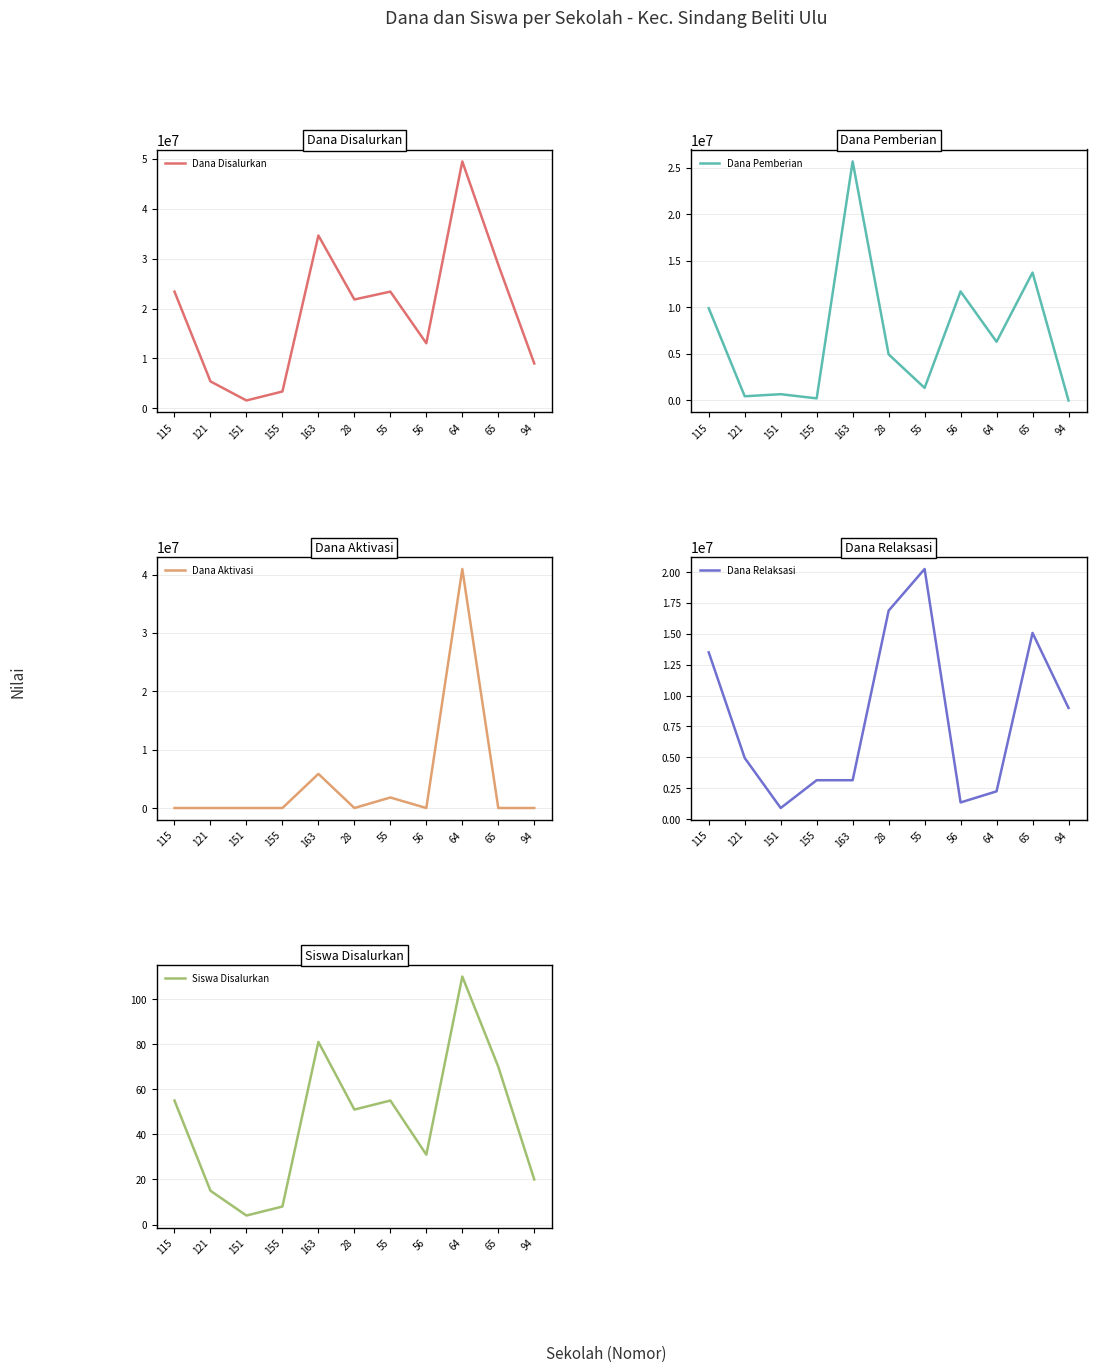

How many intersections are there between Dana Pemberian and Dana Relaksasi?

4